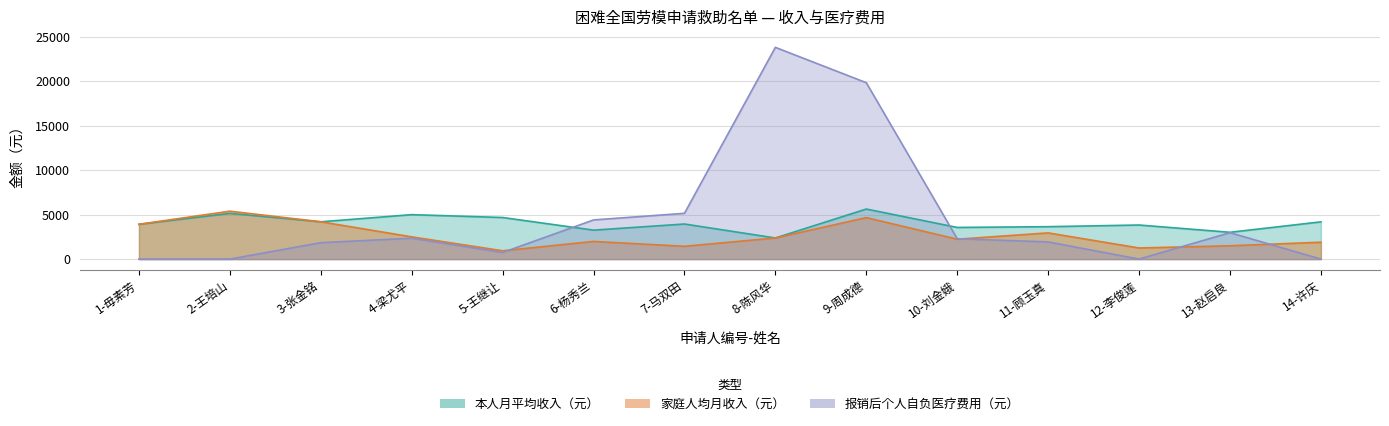

At which category is the sum across all series the highest?

9-周成德